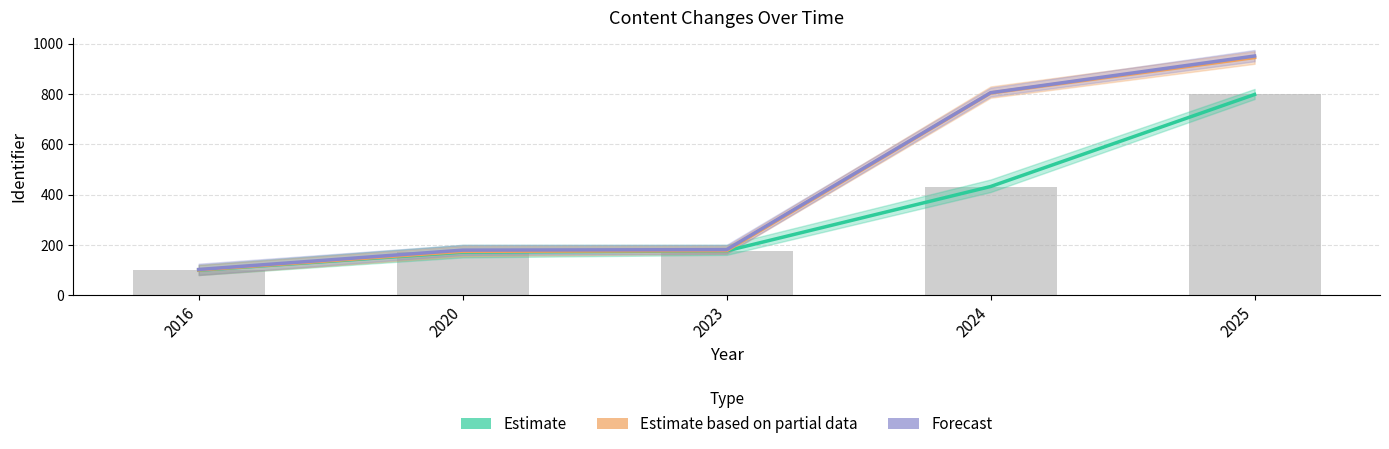

Which series has the largest total across all categories?

Forecast